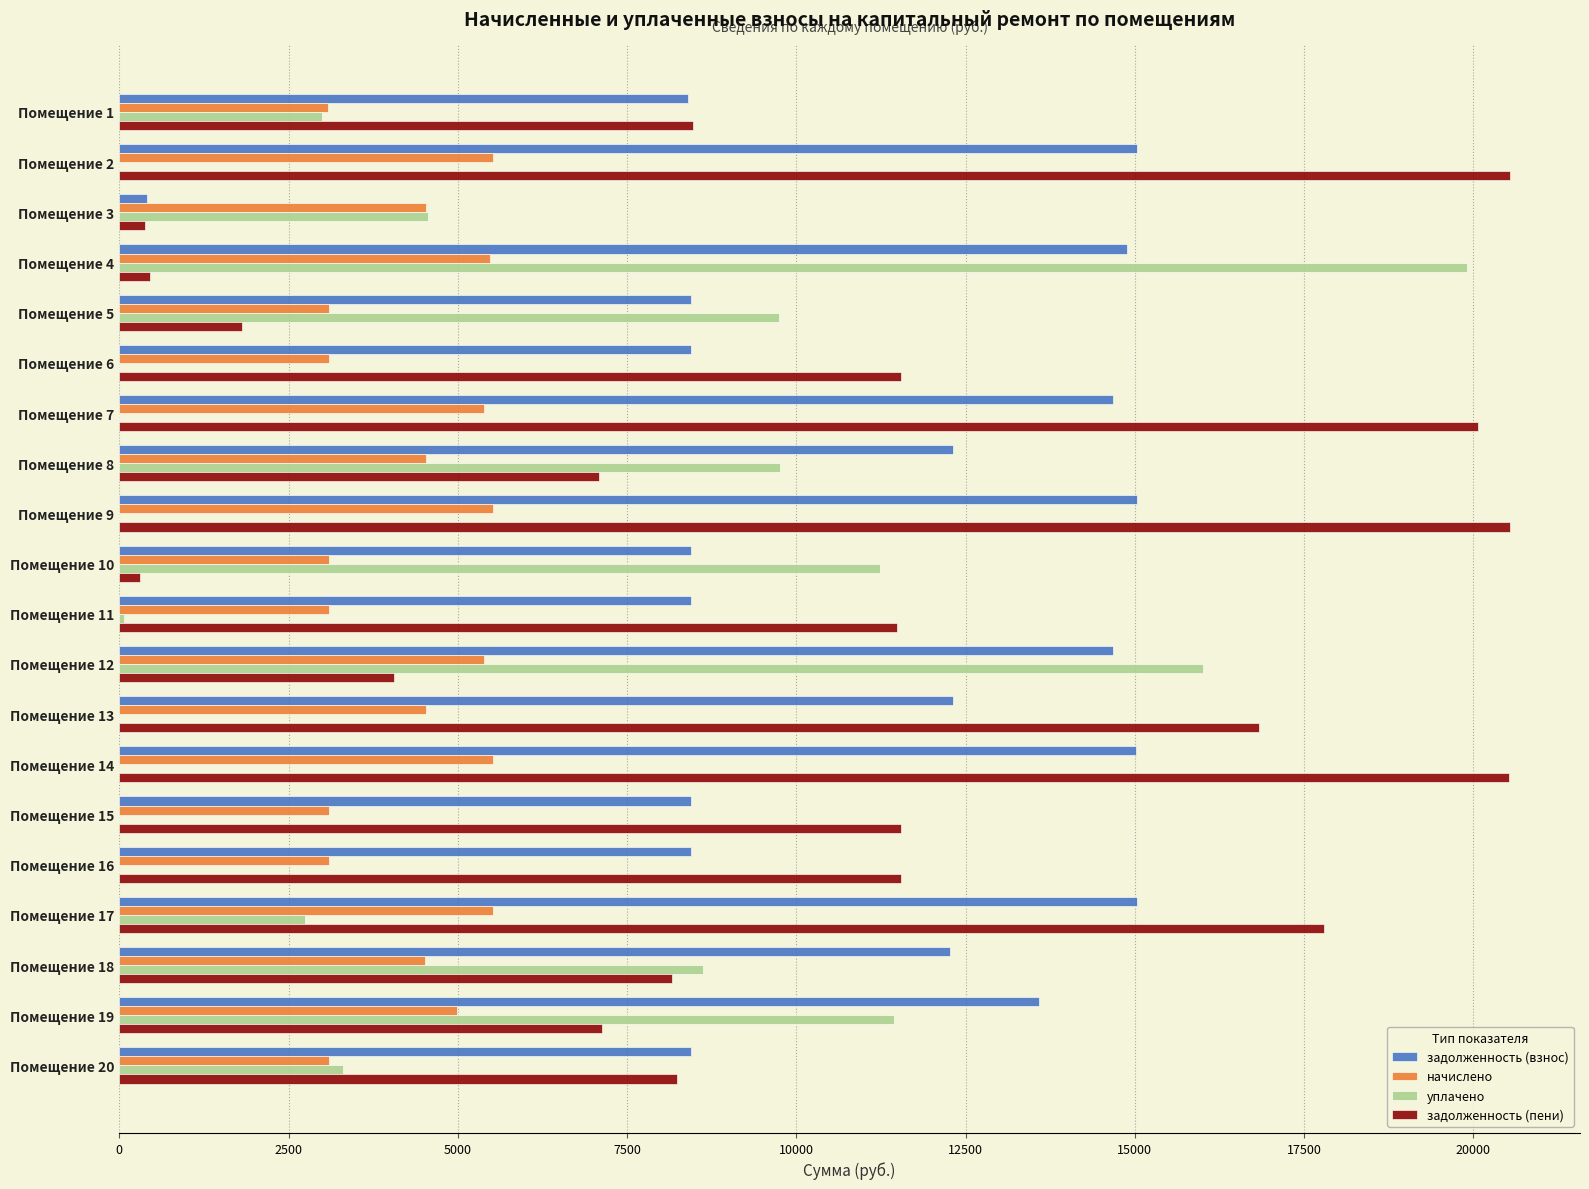

What is the sum of the начислено values at Помещение 1 and Помещение 7?

8475.8